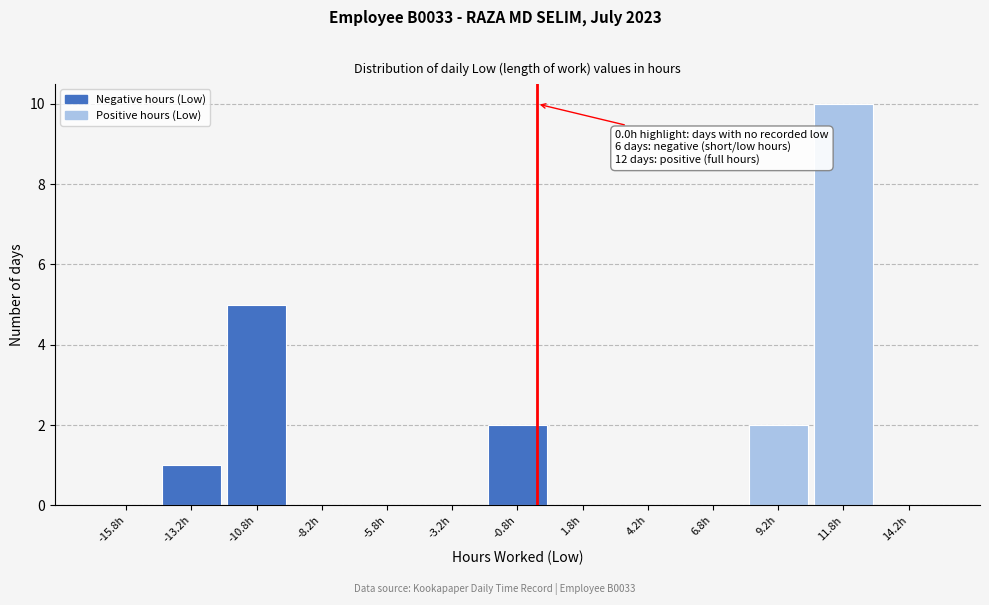

Over which range of the x-axis is the bar tallest?

10.5 to 13.0